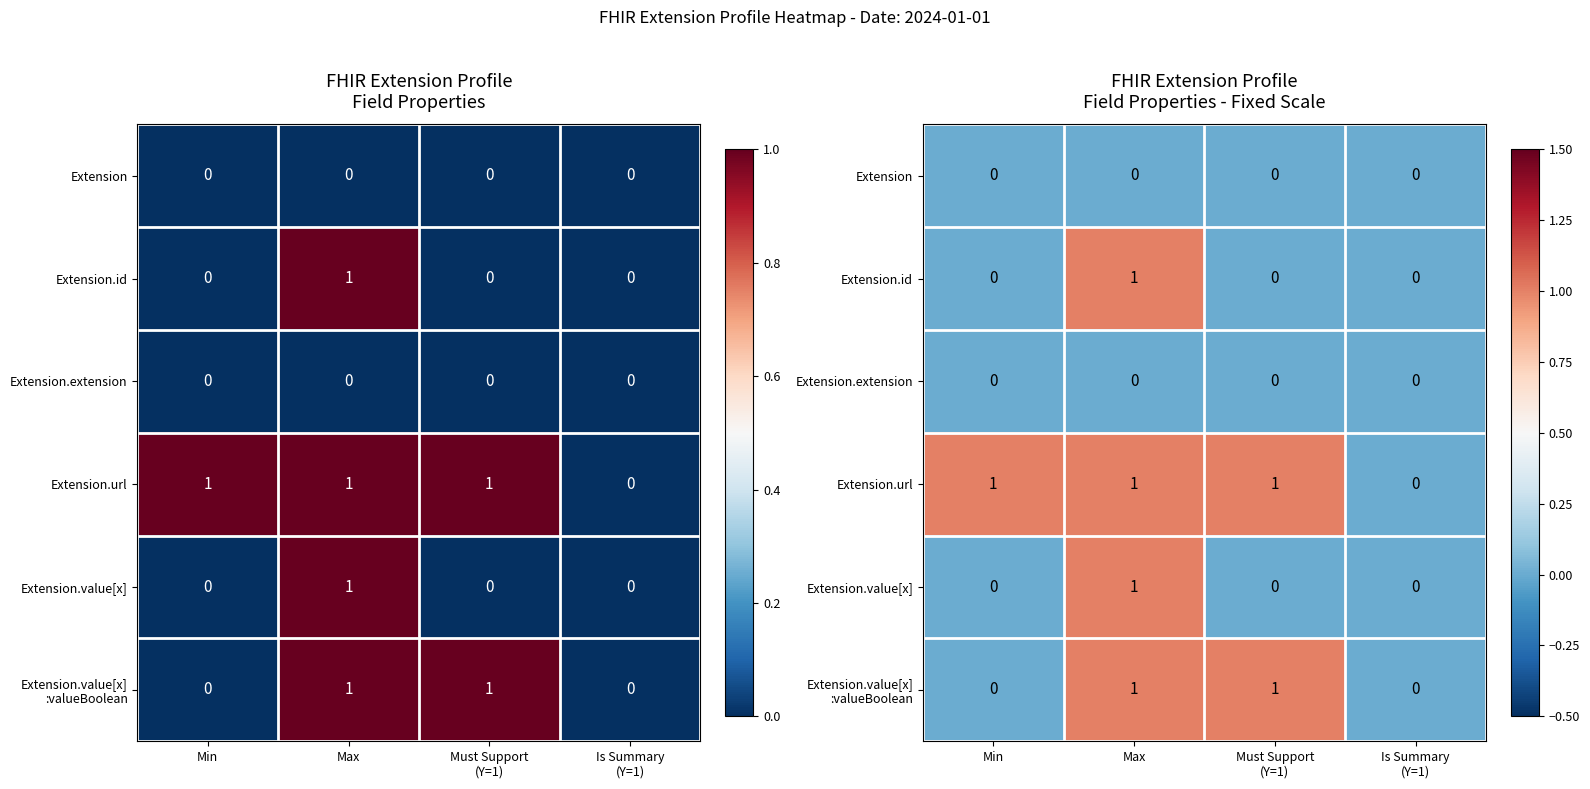

What is the highest value of the Extension.id series?

1